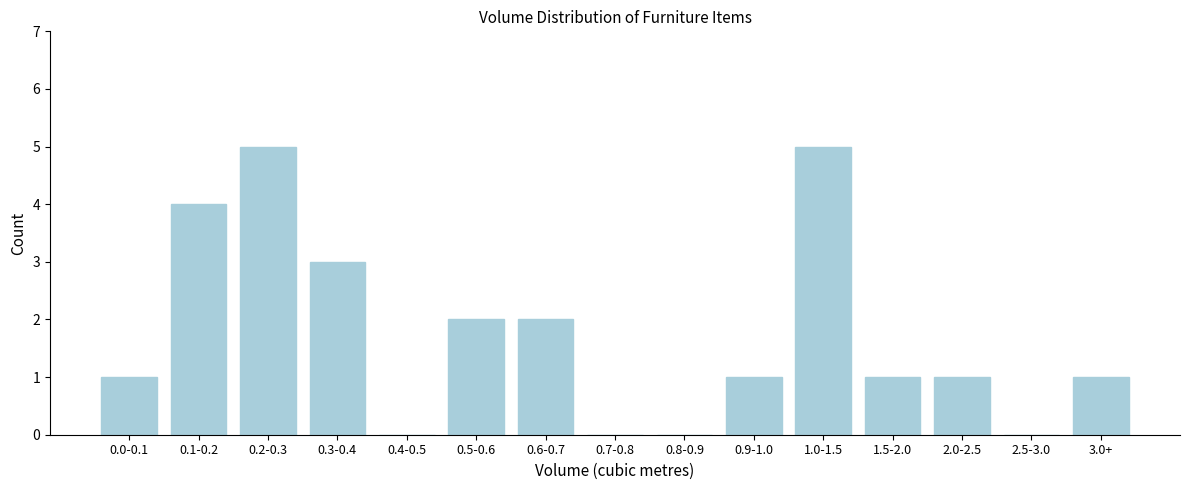

Reading right to left, transcribe all the data shown in this chart.

3.0+=1	2.5-3.0=0	2.0-2.5=1	1.5-2.0=1	1.0-1.5=5	0.9-1.0=1	0.8-0.9=0	0.7-0.8=0	0.6-0.7=2	0.5-0.6=2	0.4-0.5=0	0.3-0.4=3	0.2-0.3=5	0.1-0.2=4	0.0-0.1=1